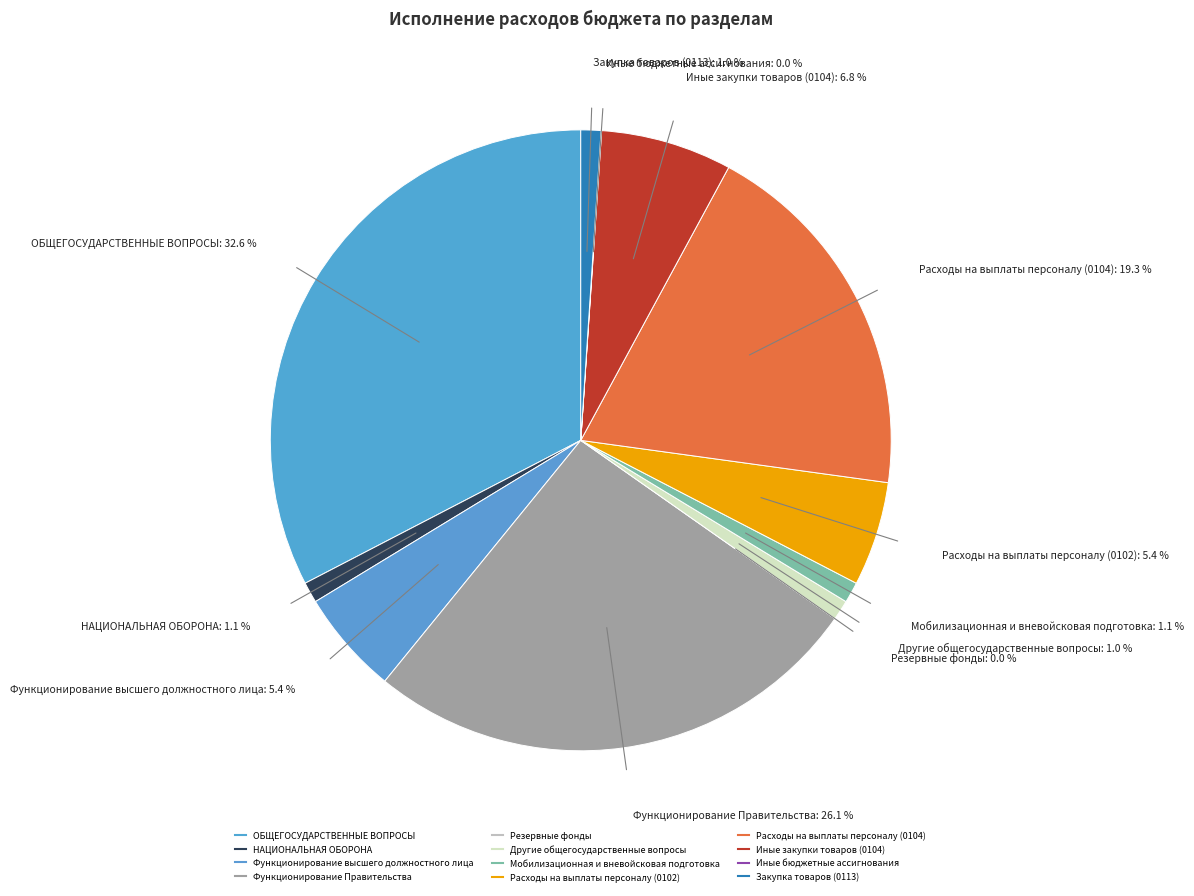

What is the change in value from НАЦИОНАЛЬНАЯ ОБОРОНА to Расходы на выплаты персоналу (0102)?

+944306.8